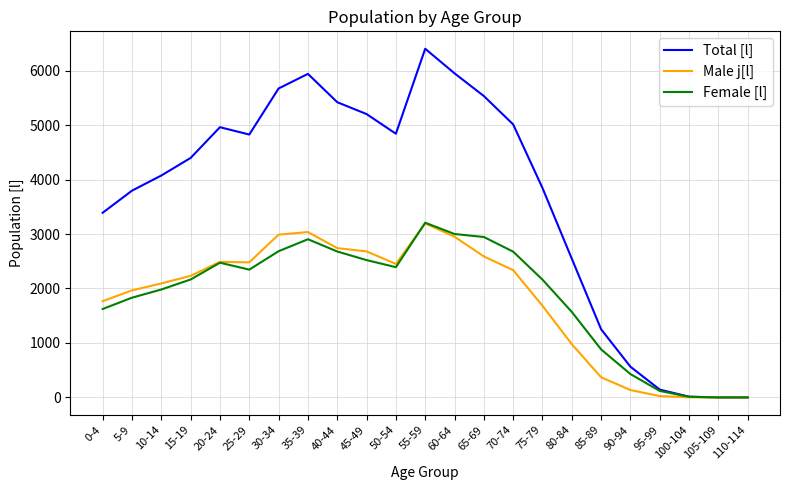

The value of Total [l] at 45-49 is 5202. True or false?

True